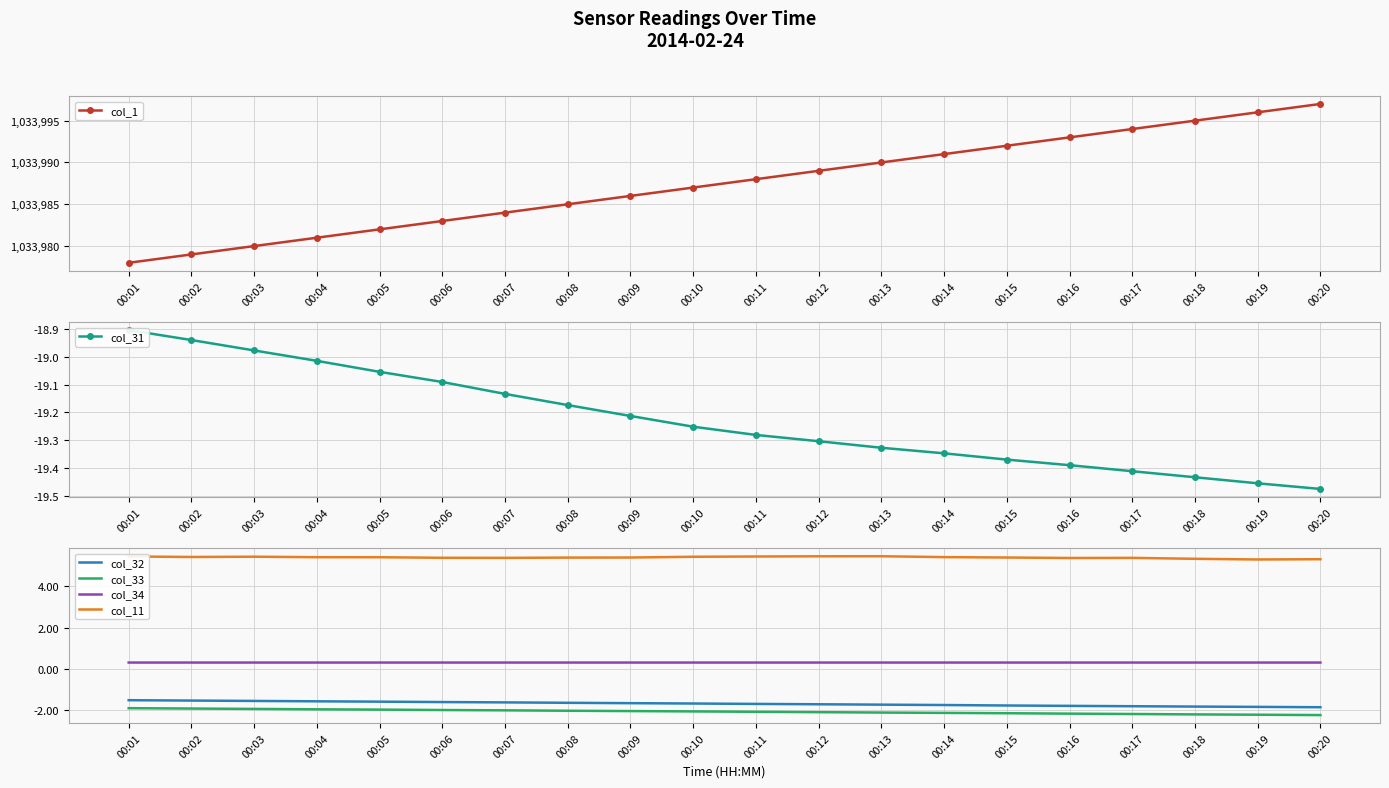

True or false: col_31 and col_1 cross at least once.

False